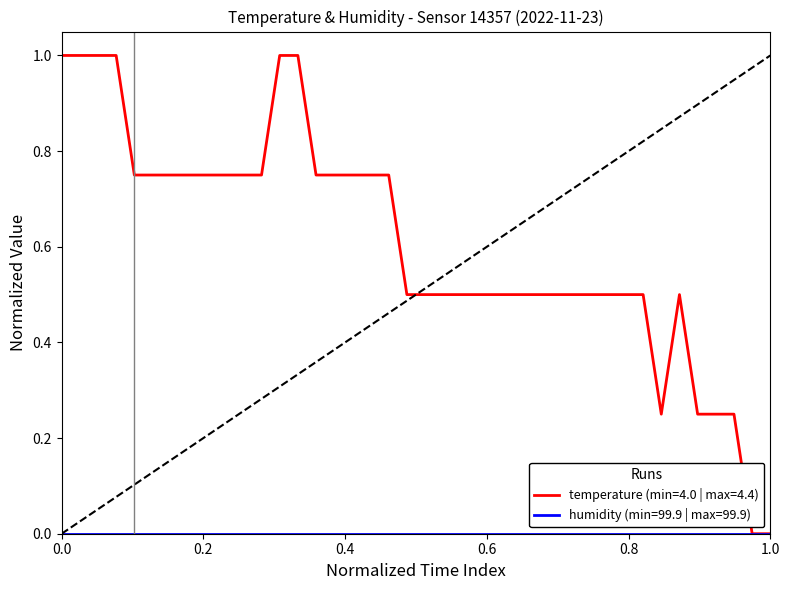

Which series has the widest spread of values?

temperature (min=4.0 | max=4.4)